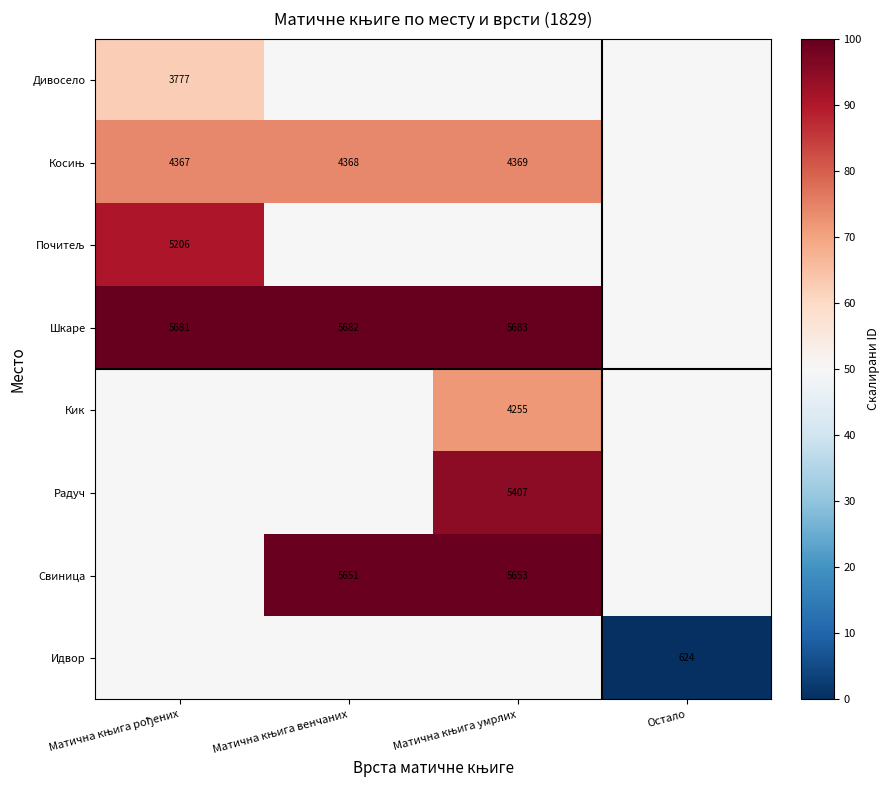

What is the approximate value of Косињ at Остало?

50.0